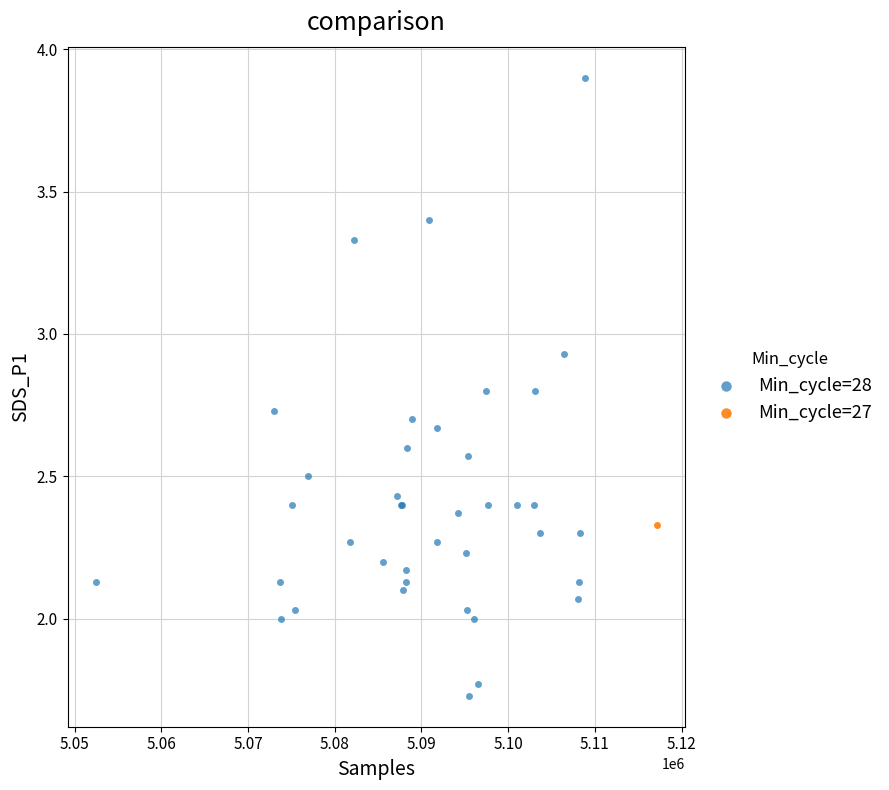

What are all the series names shown in the legend?

Min_cycle=28, Min_cycle=27